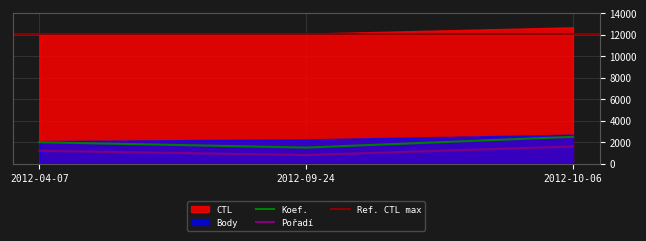

At which category is the sum across all series the highest?

2012-10-06